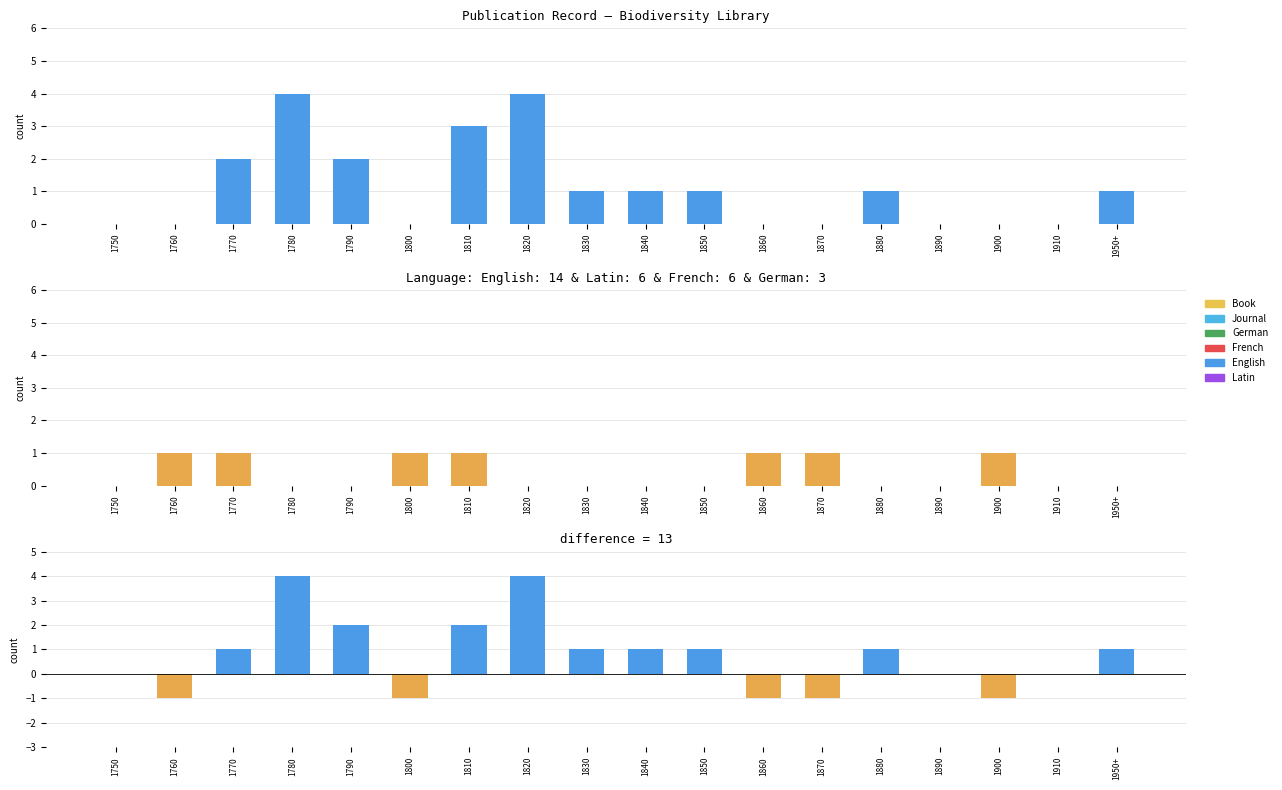

Which series changed the most between 1810 and 1880?

Book